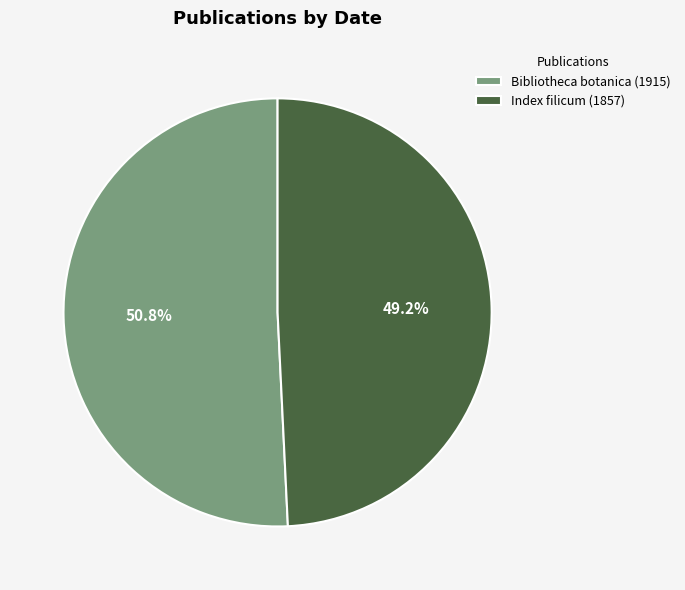

Does Index filicum (1857) account for over 50% of the chart?

No